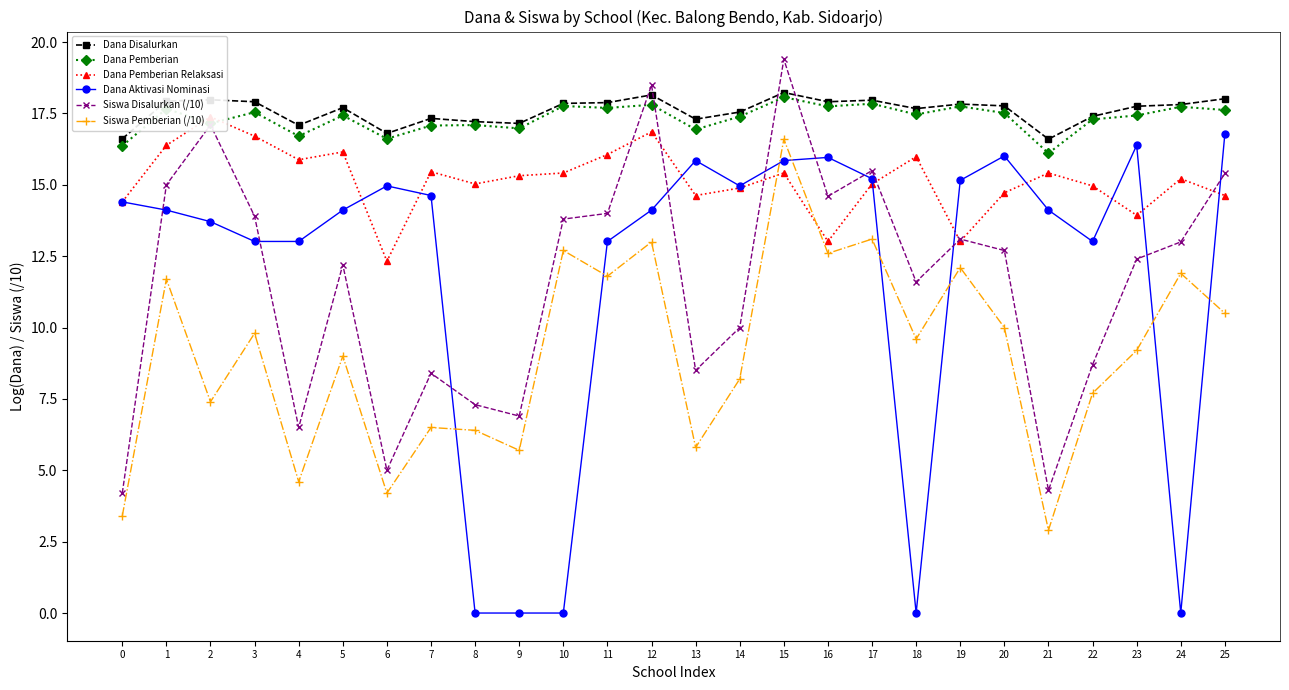

Rank the series by their maximum value, from lowest to highest.

Siswa Pemberian (/10), Dana Aktivasi Nominasi, Dana Pemberian Relaksasi, Dana Pemberian, Dana Disalurkan, Siswa Disalurkan (/10)